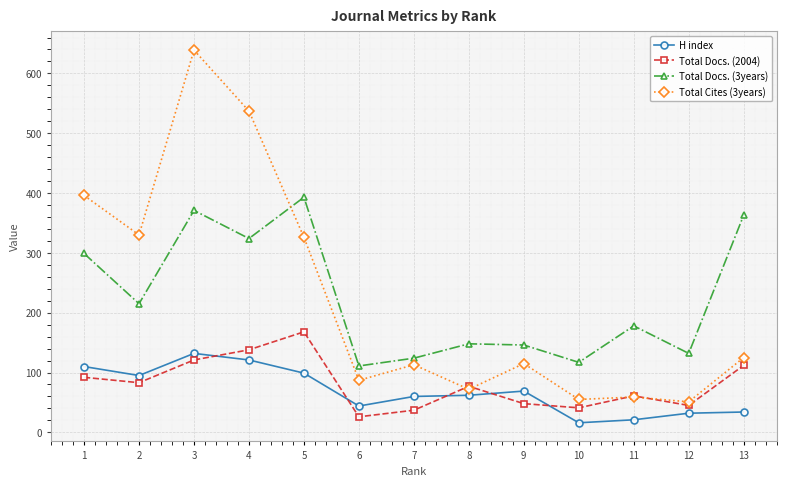

At which category does Total Docs. (3years) reach its first local valley?

2